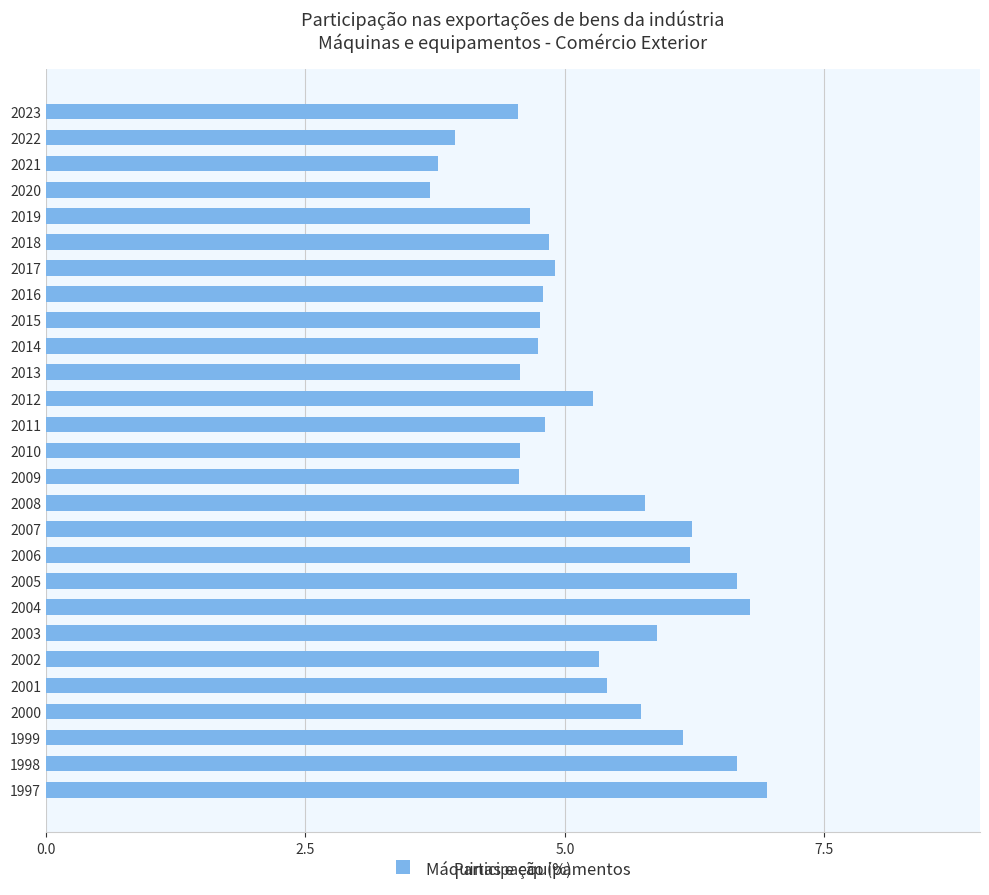

The value at 2018 is 3.2. True or false?

False